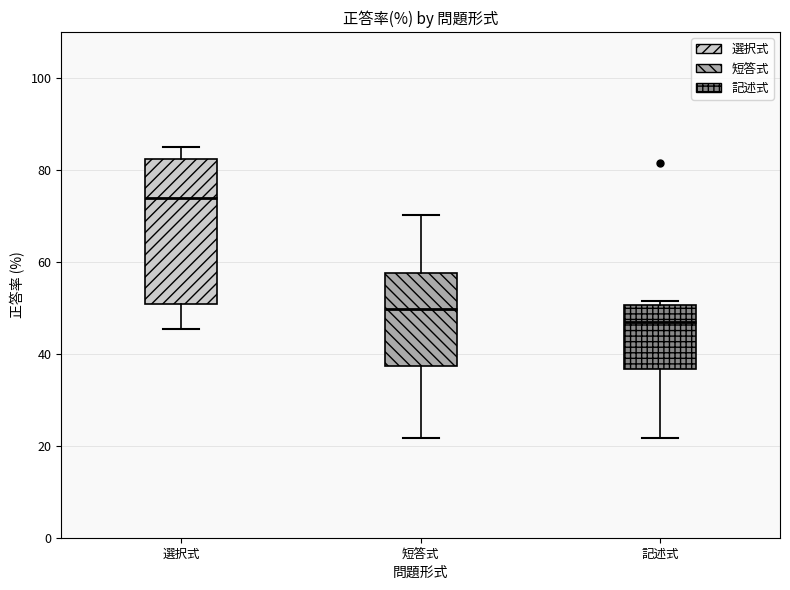

Reading left to right, read every box against the y-axis: the position of its median line, the range the box covers, and the ends of its whiskers. The values are not printed on the chart, so give them approximately, as read against the axis.

選択式: median 74, box 50 to 82, whiskers 46 to 84
短答式: median 50, box 38 to 58, whiskers 22 to 70
記述式: median 46, box 36 to 50, whiskers 22 to 52